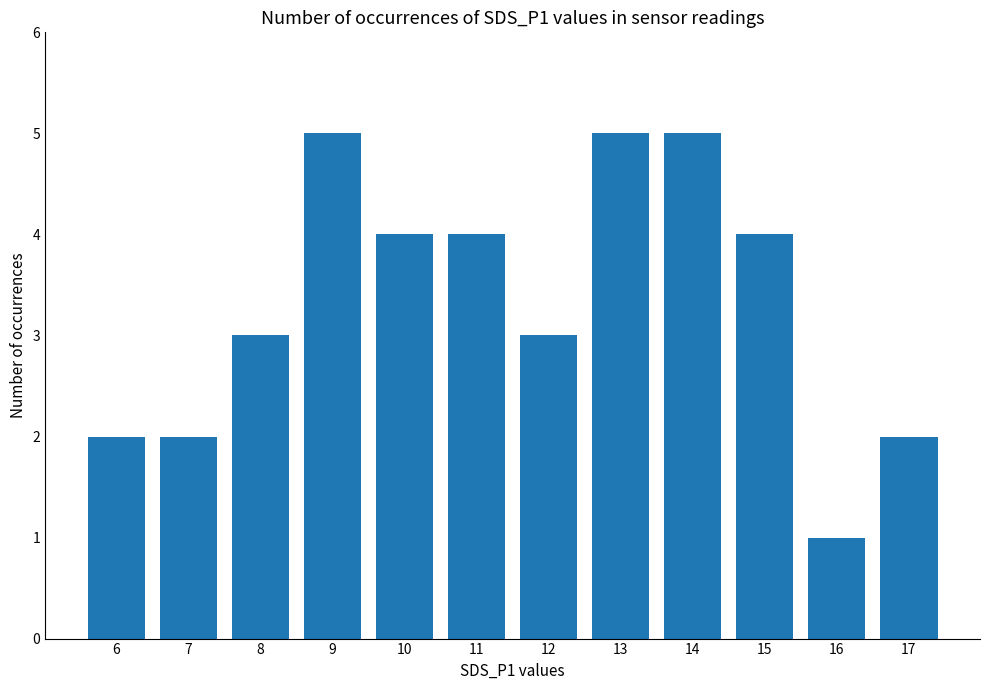

The value at 17 is 2. True or false?

True